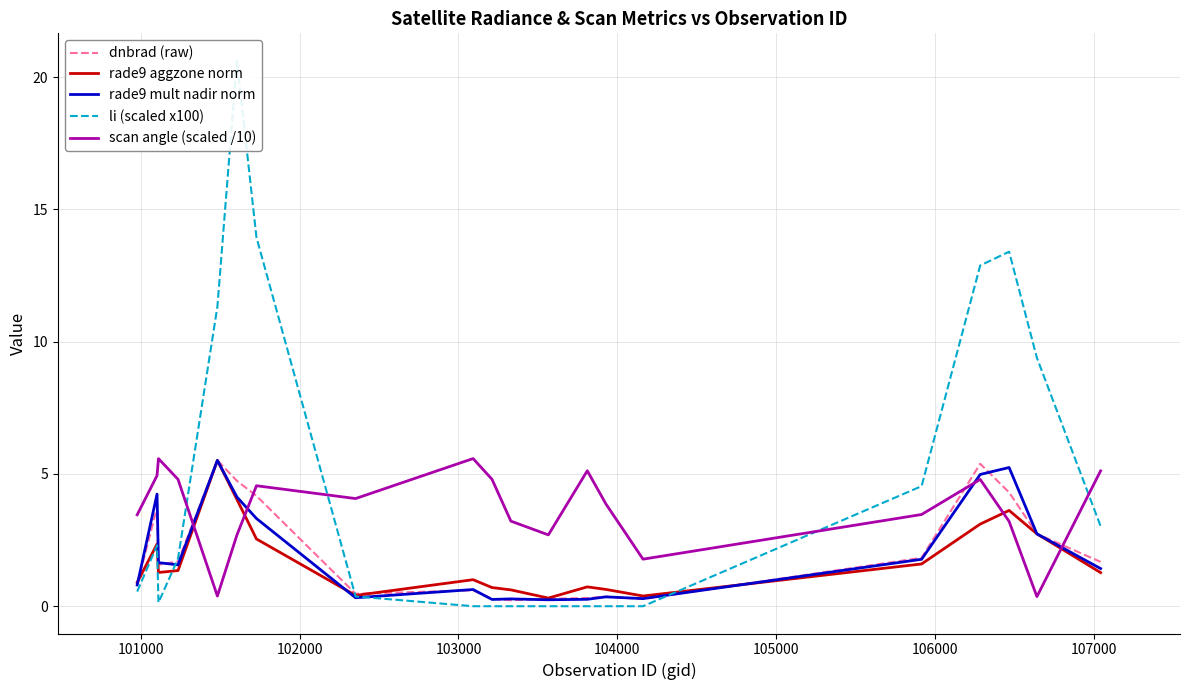

How many times do scan angle (scaled /10) and rade9 aggzone norm cross each other?

4